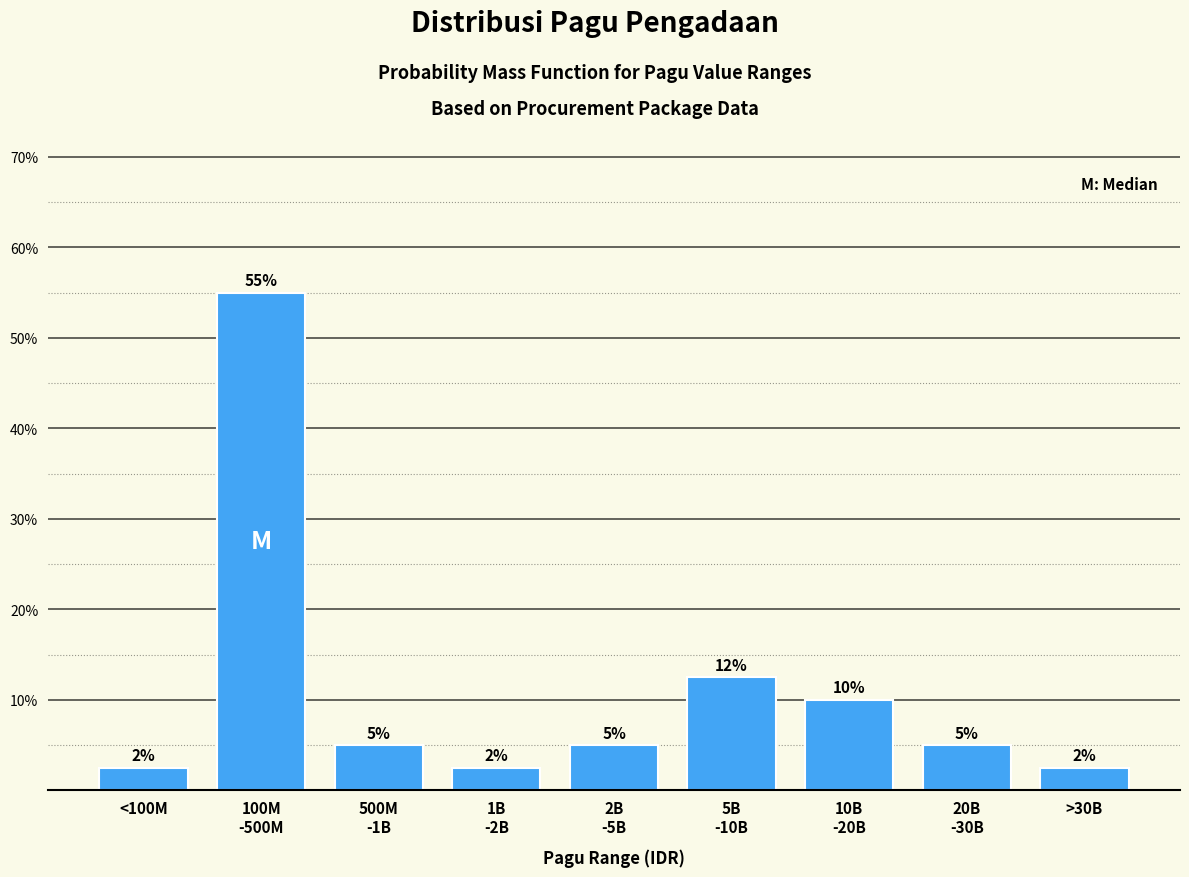

The chart shows a value of 2.5 at <100M. True or false?

True